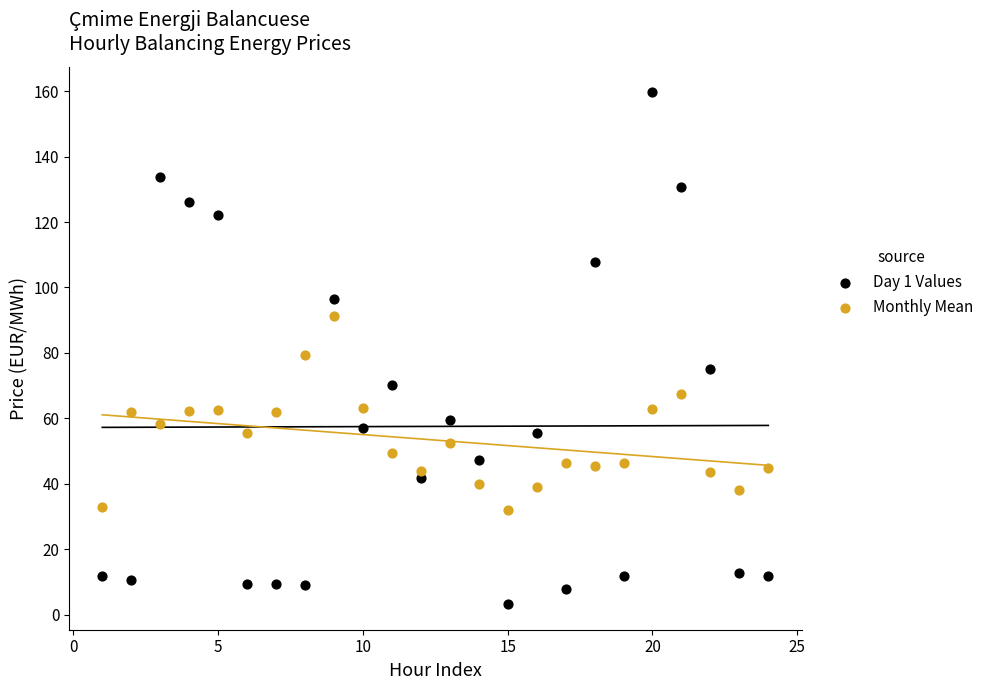

Which series contains the highest Y value?

Day 1 Values